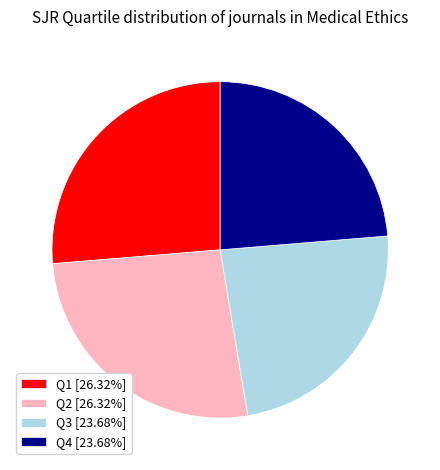

Is it true that Q3 is 32% of the pie?

False